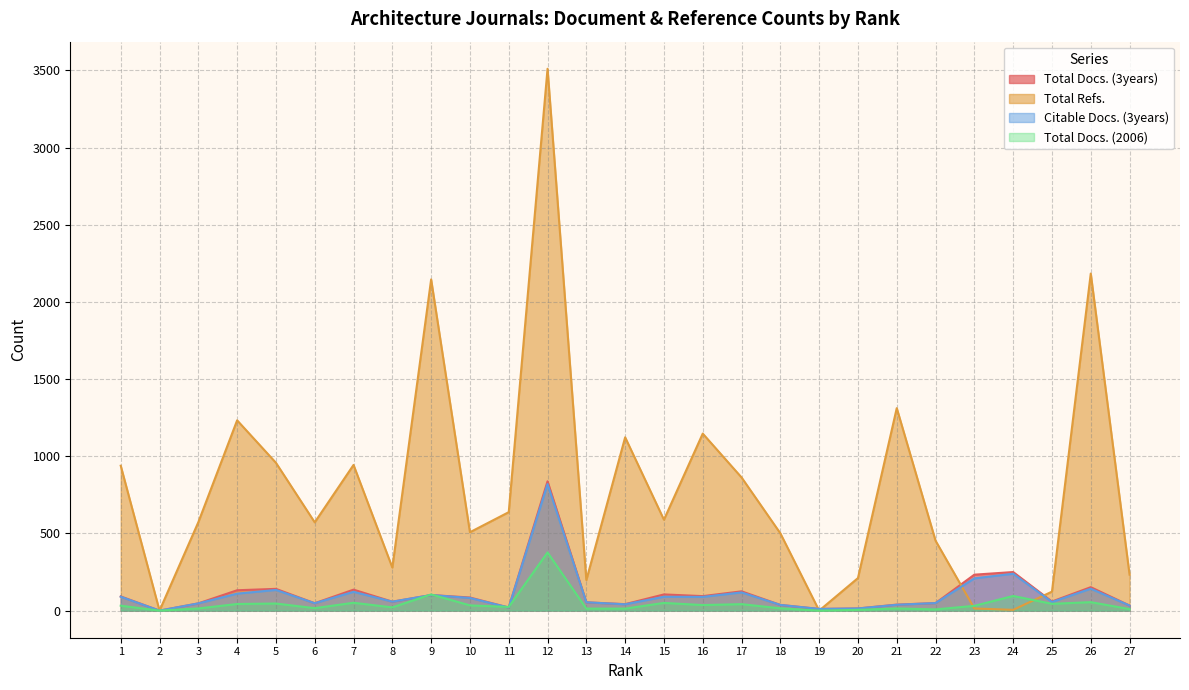

How many lines are shown in the chart?

4